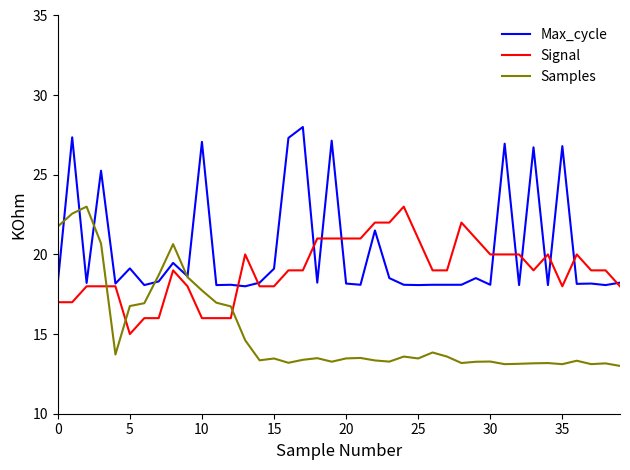

Which series ends up on top after the final intersection of Signal and Samples?

Signal